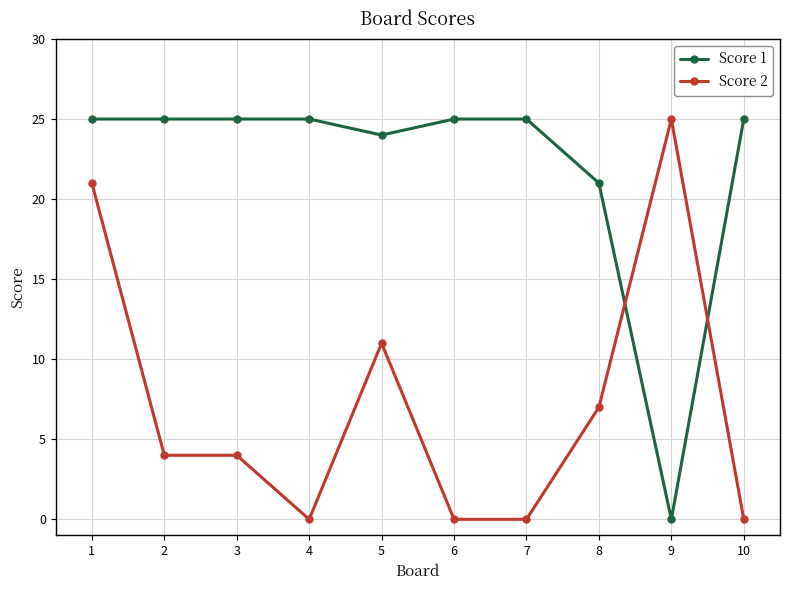

List the series in order of their overall mean, lowest first.

Score 2, Score 1